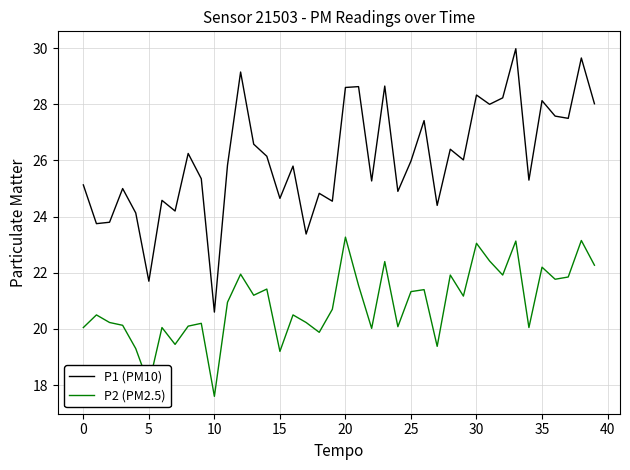

What is the lowest value of the P2 (PM2.5) series?

17.6